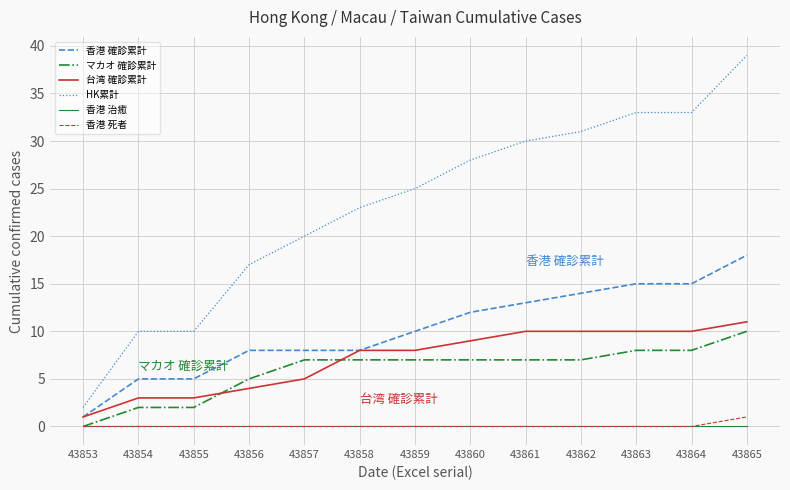

Does the chart display data point markers on the line(s)?

No